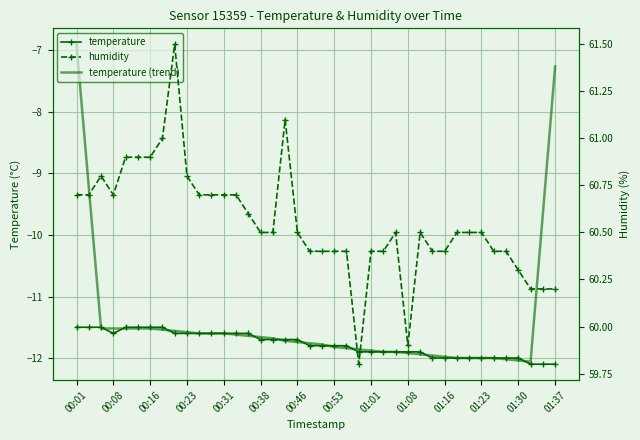

The value of temperature (trend) at 28 is -2.7. True or false?

False